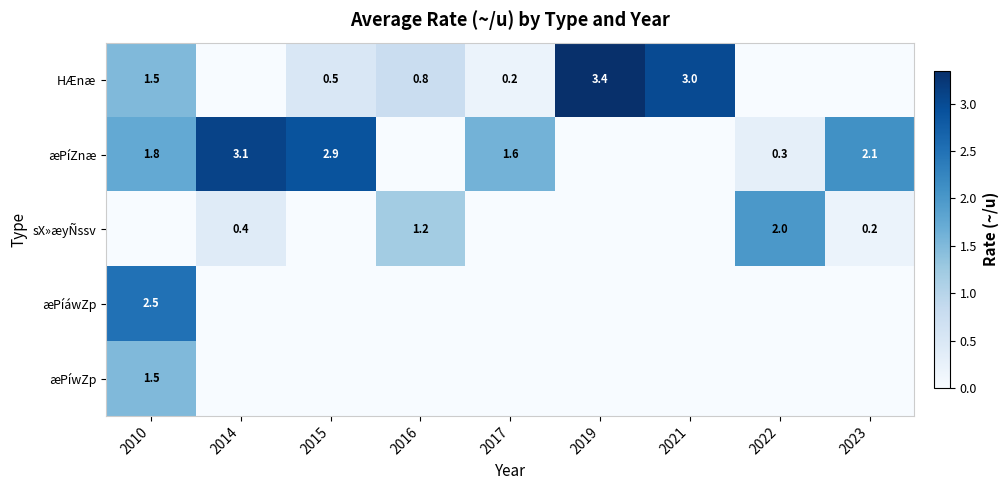

True or false: æPíZnæ has a value of 3.2 at 2010.

False